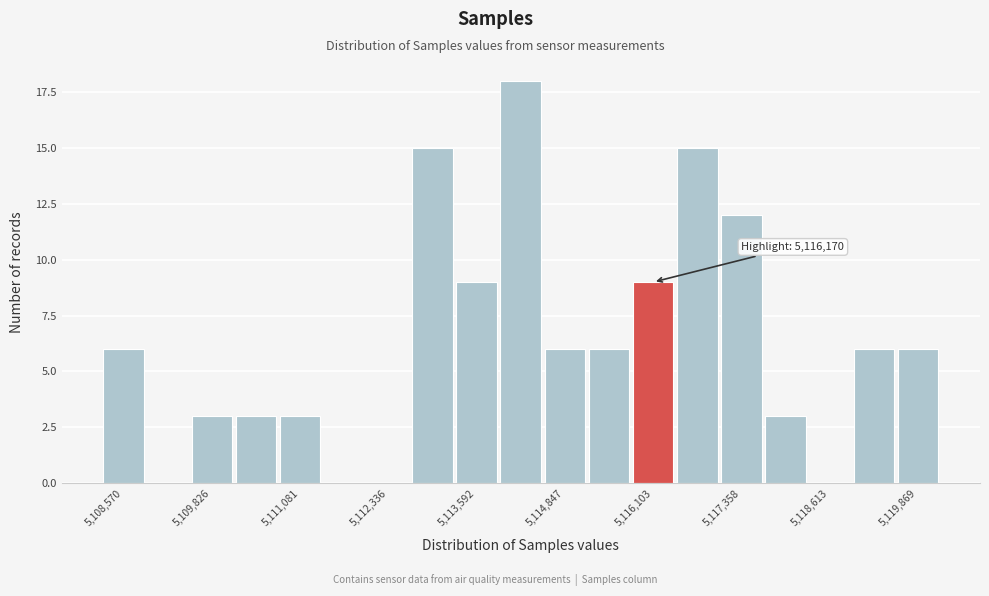

Around what value on the x-axis is the tallest bar? Give the approximate position of its centre, as read against the axis.

5114200